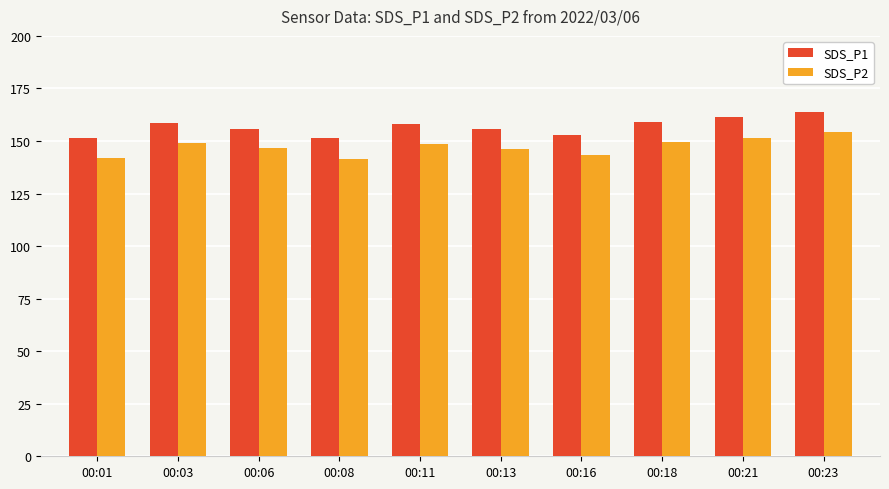

Which series has the widest spread of values?

SDS_P2